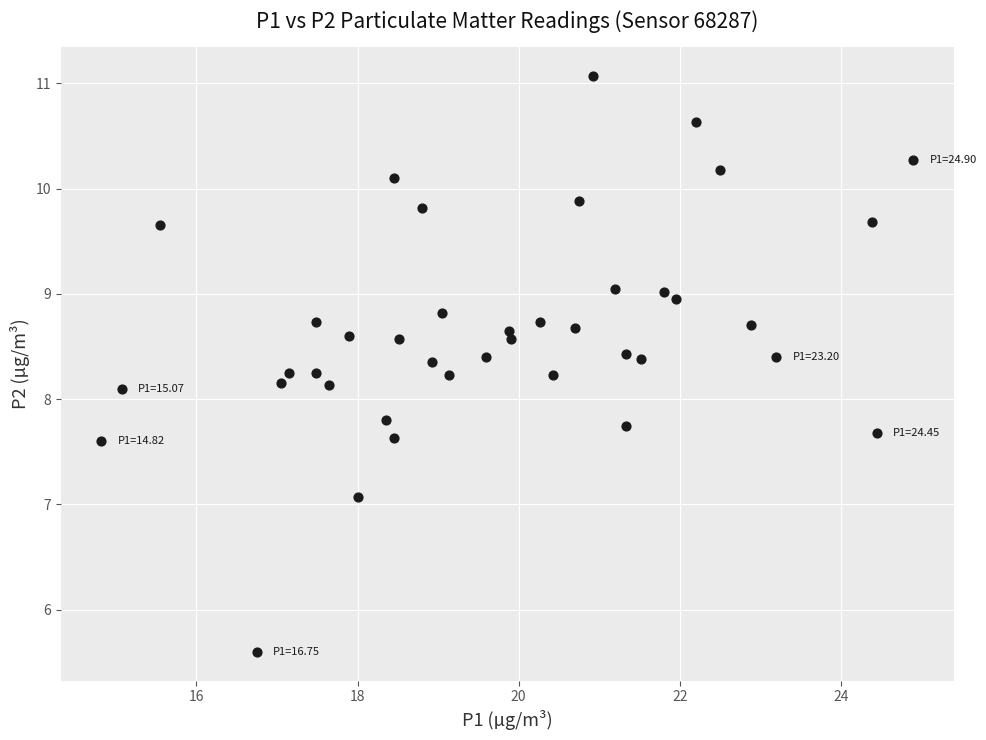

What is the range of Y values (max minus min)?

5.5